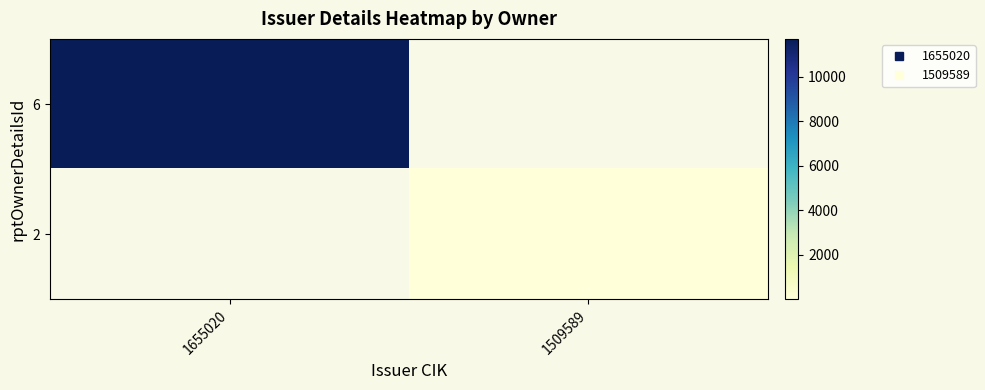

Which series has the largest range (max minus min)?

6